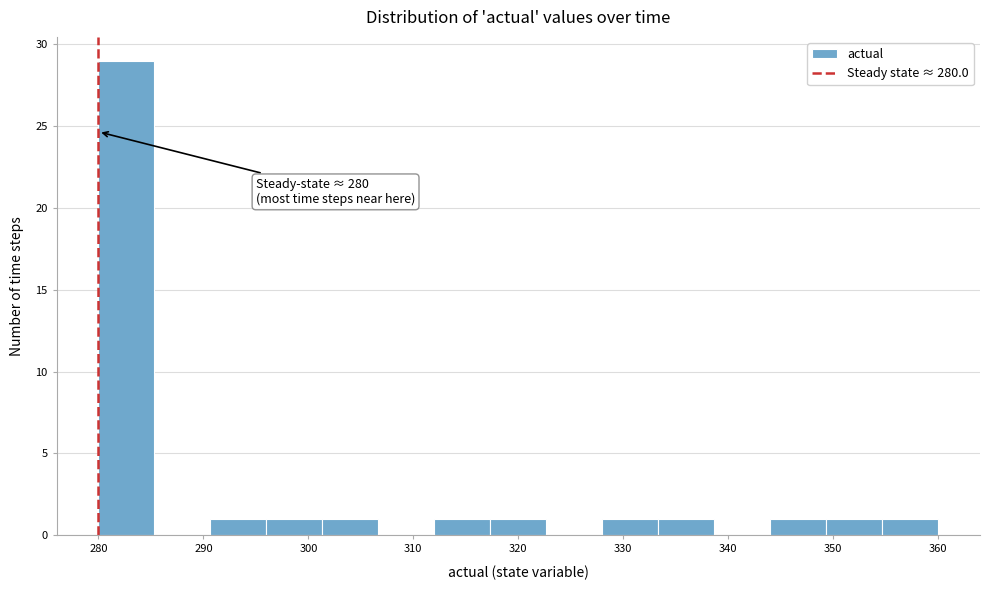

Over which range of the x-axis is the bar tallest?

280 to 285